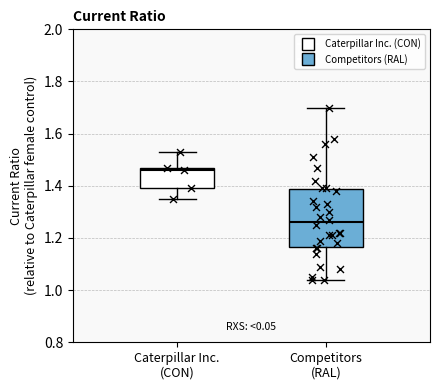

Reading left to right, read every box against the y-axis: the position of its median line, the range the box covers, and the ends of its whiskers. The values are not printed on the chart, so give them approximately, as read against the axis.

Caterpillar Inc. (CON): median 1.46, box 1.40 to 1.48, whiskers 1.36 to 1.54
Competitors (RAL): median 1.26, box 1.16 to 1.38, whiskers 1.04 to 1.70